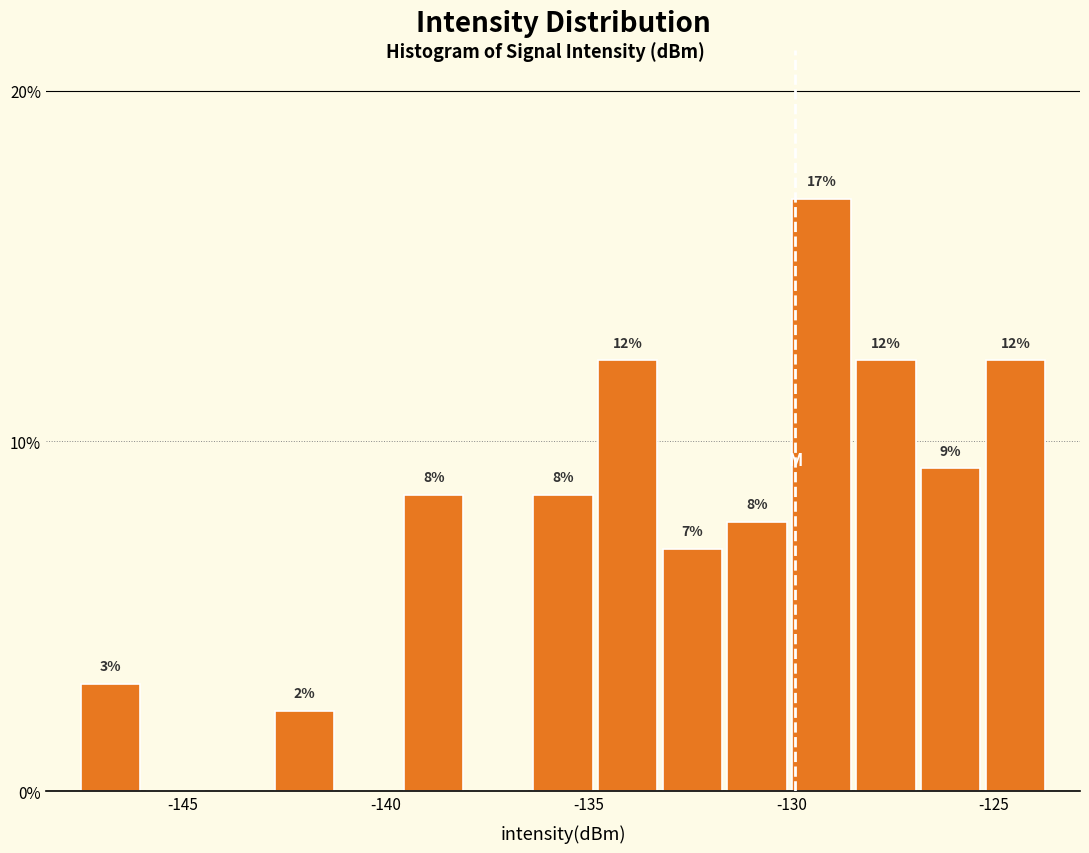

Read against the x-axis, roughly where is the centre of the tallest bar?

-129.5